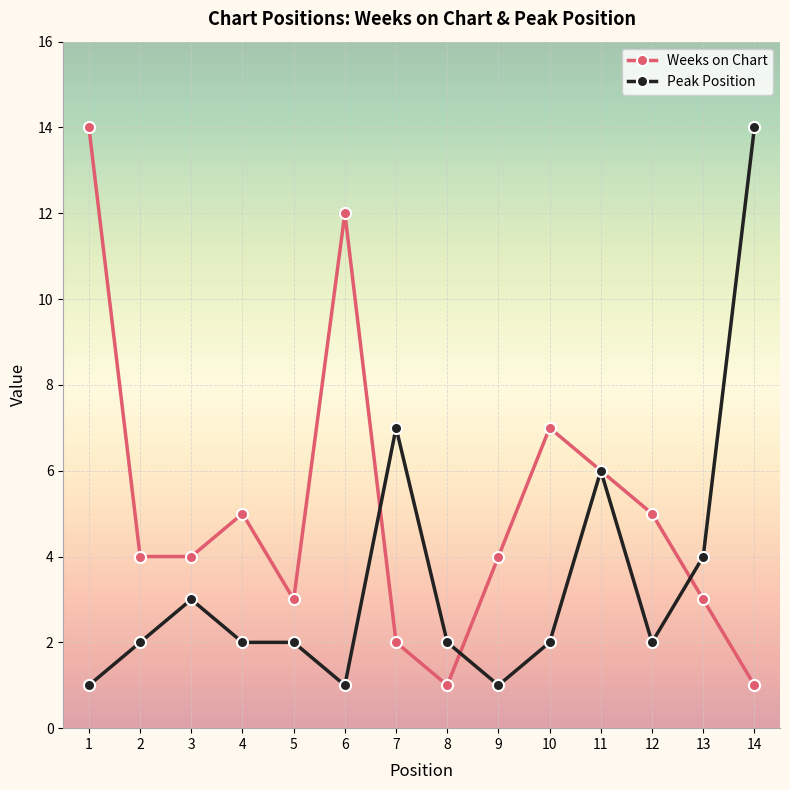

What is the difference between the maximum and second lowest values in the Weeks on Chart series?

13